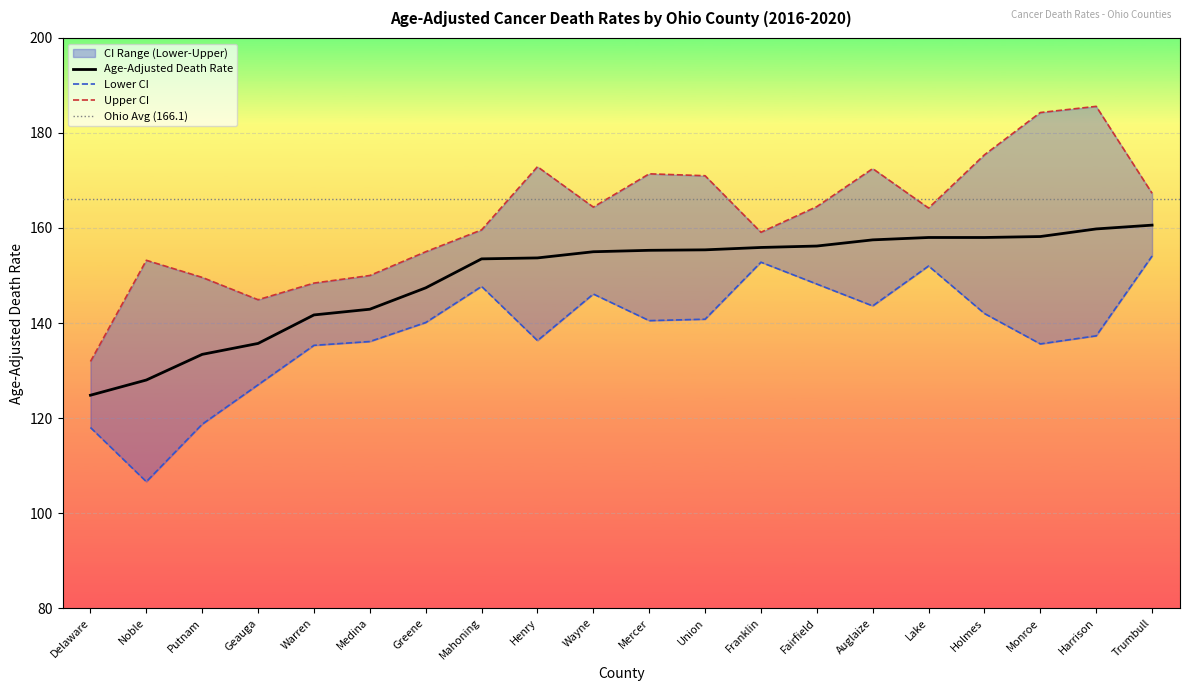

Which has a higher value, Medina or Harrison?

Harrison